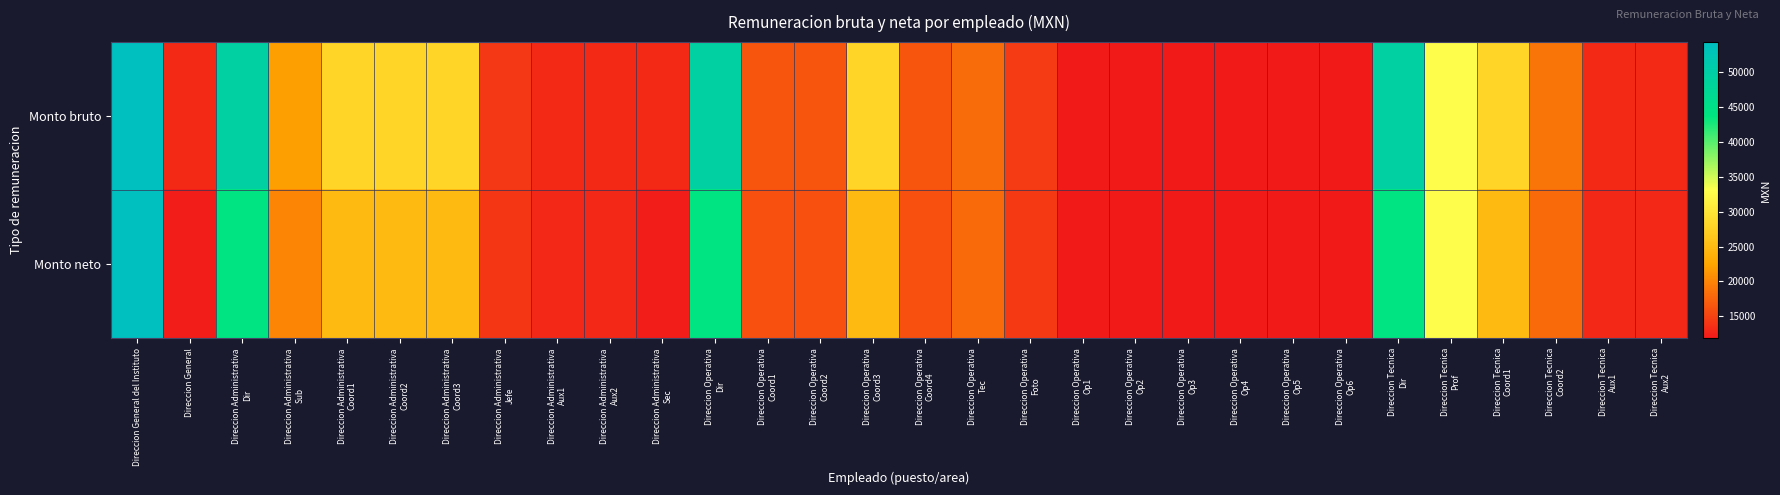

Rank the series by their maximum value, from highest to lowest.

Monto bruto, Monto neto